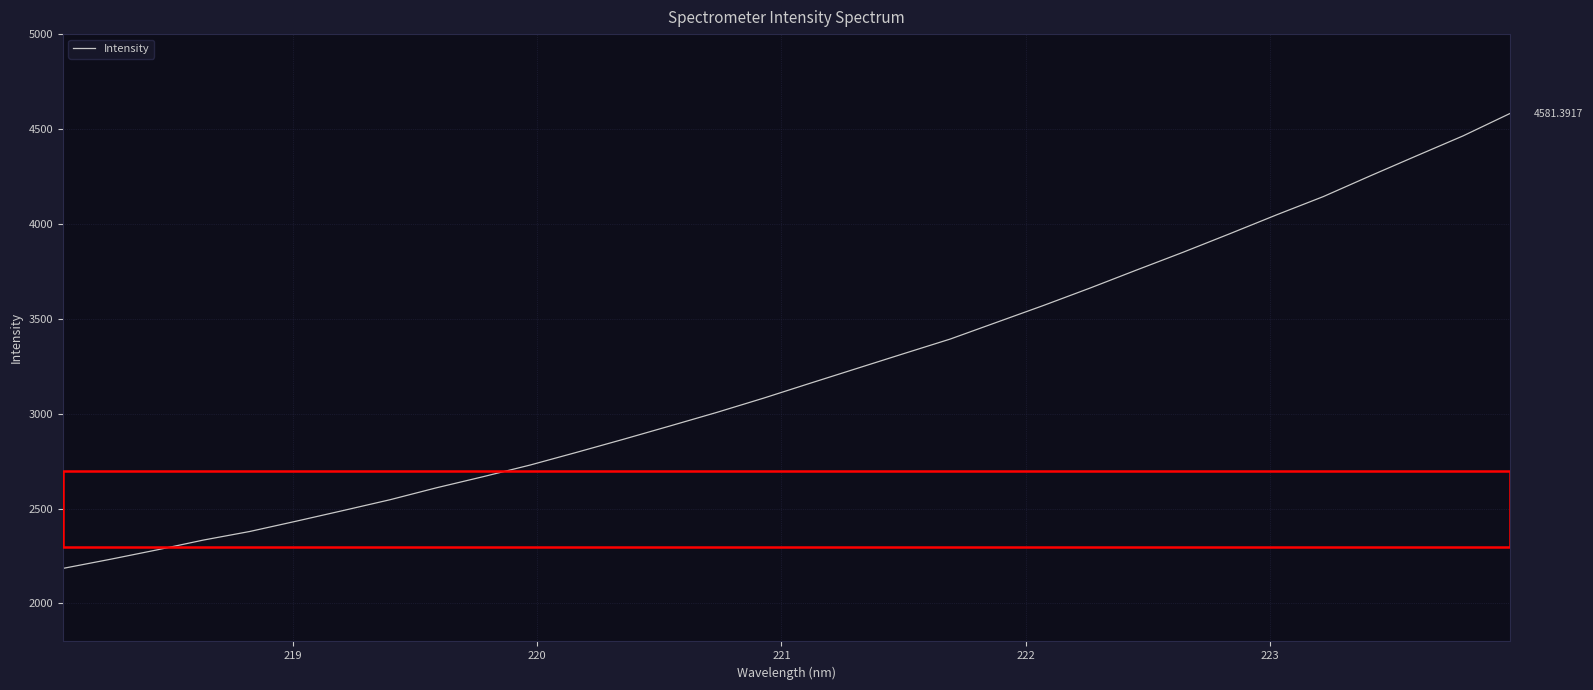

Does the chart display data point markers on the line(s)?

No